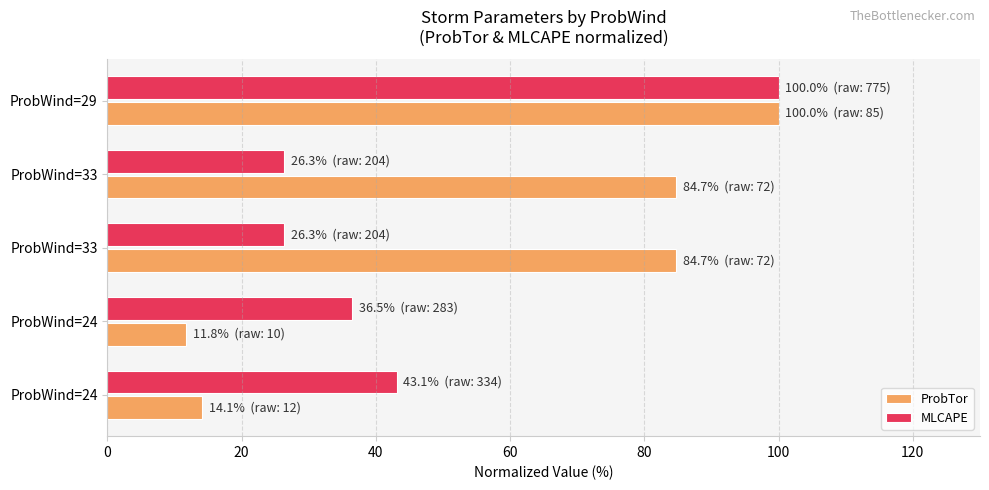

What is the minimum value shown in the chart?

11.8